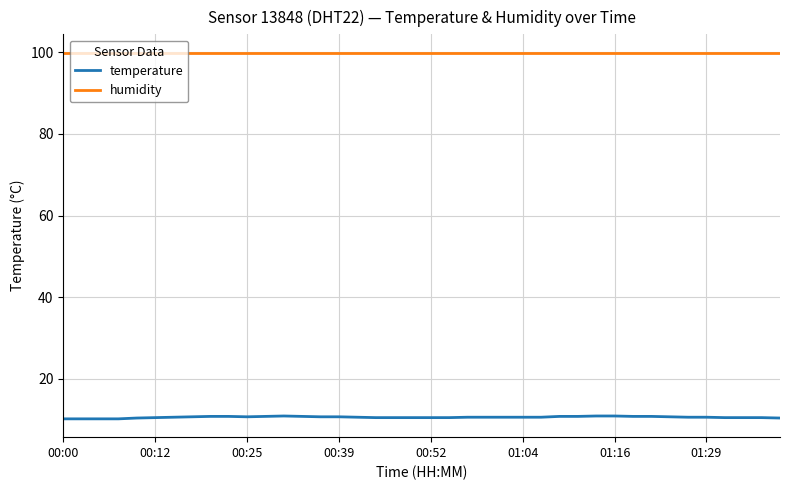

True or false: temperature and humidity cross at least once.

False